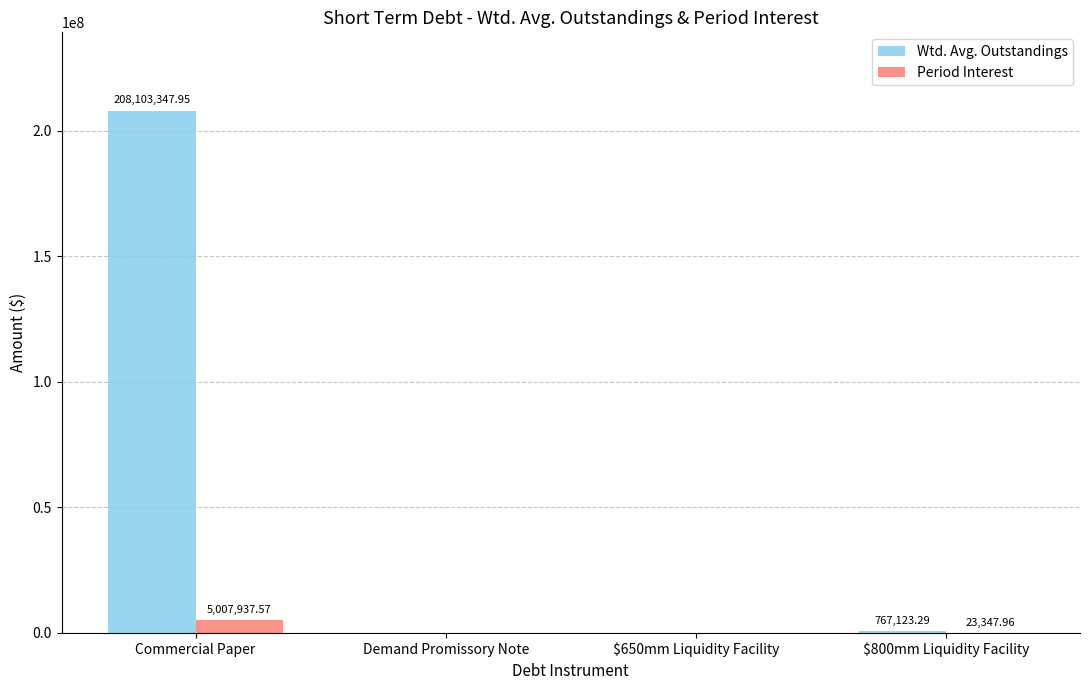

At which category does the chart reach its peak across all series?

Commercial Paper